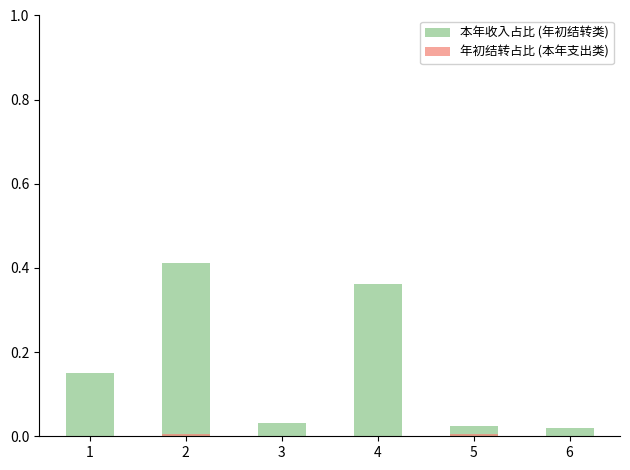

How many bars are there in total?

12